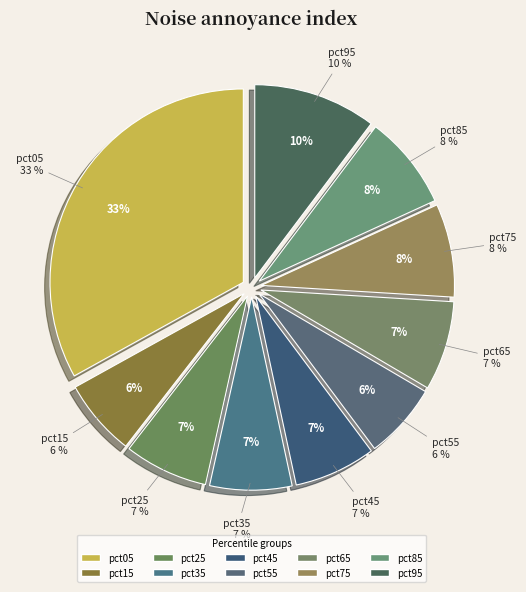

Which slice is the smallest?

pct55